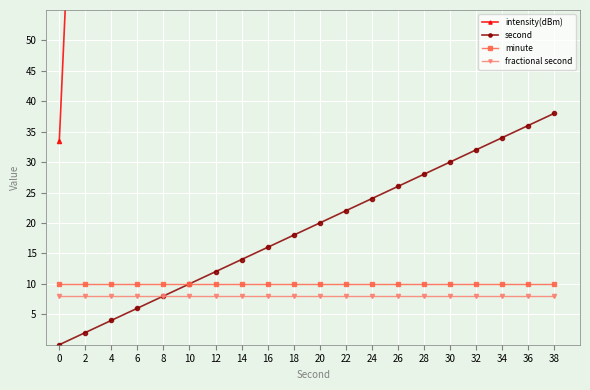

What is the value of the minute point at the 10th from the left?

10